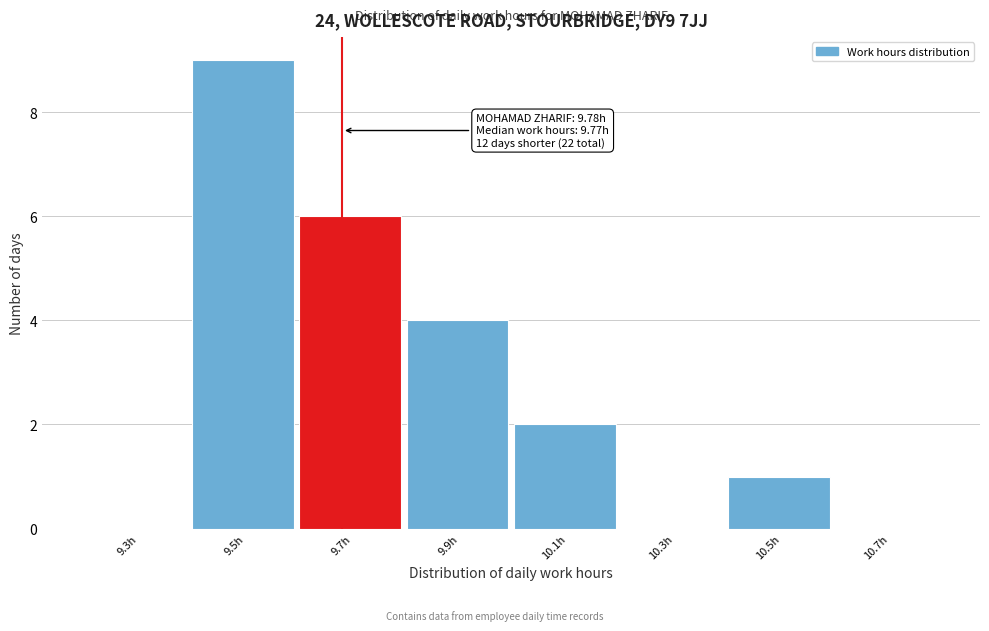

Reading left to right, transcribe all the data shown in this chart.

9.3h=0	9.5h=9	9.7h=6	9.9h=4	10.1h=2	10.3h=0	10.5h=1	10.7h=0